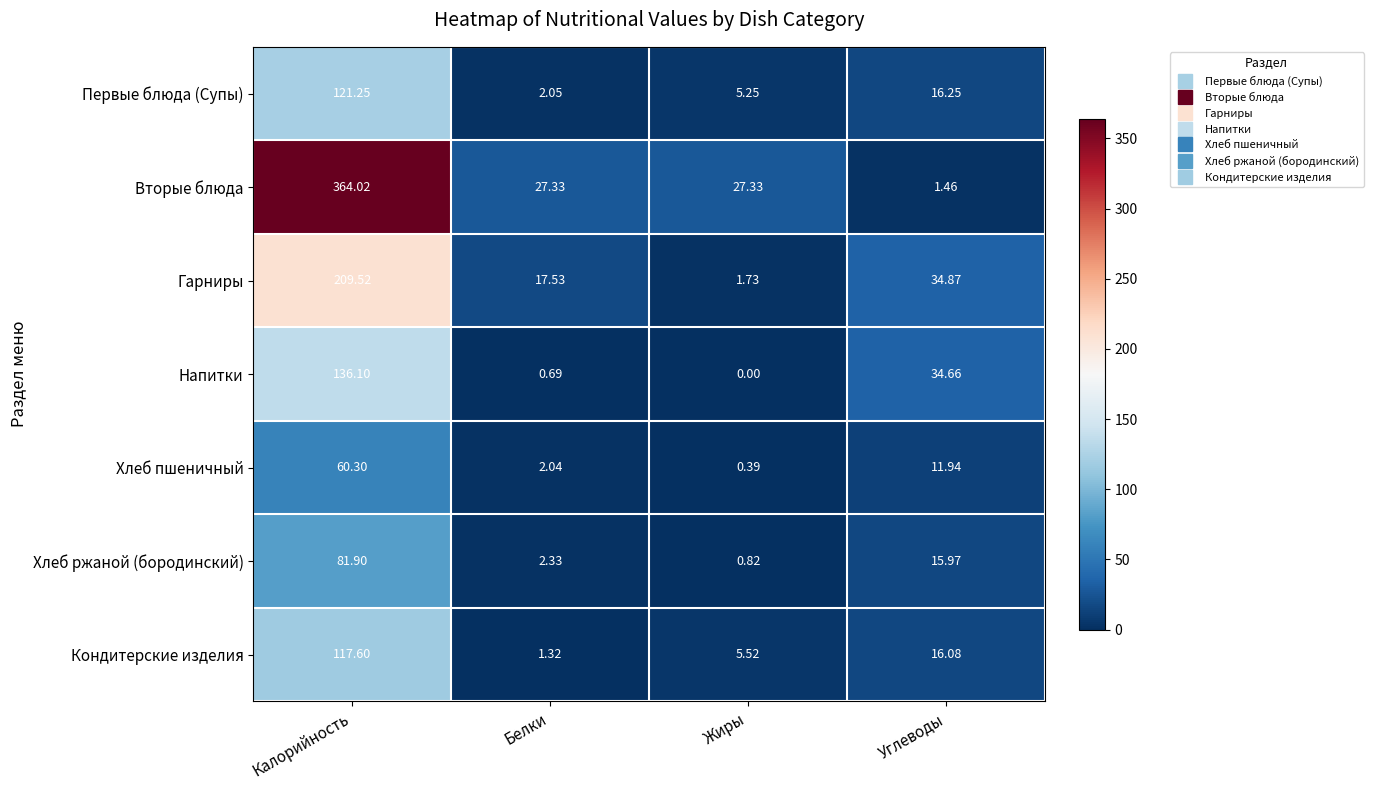

Which category has the highest value across all series?

Калорийность